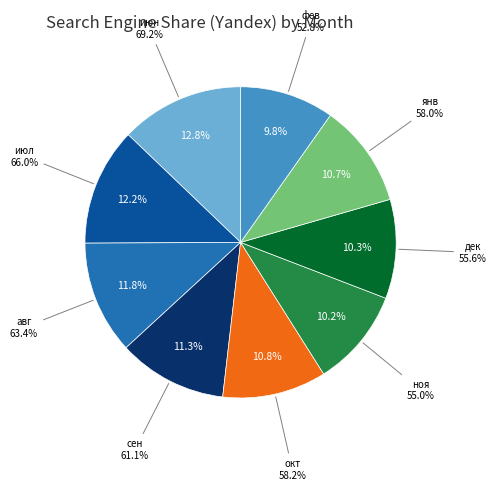

Count the number of slices in the pie.

9